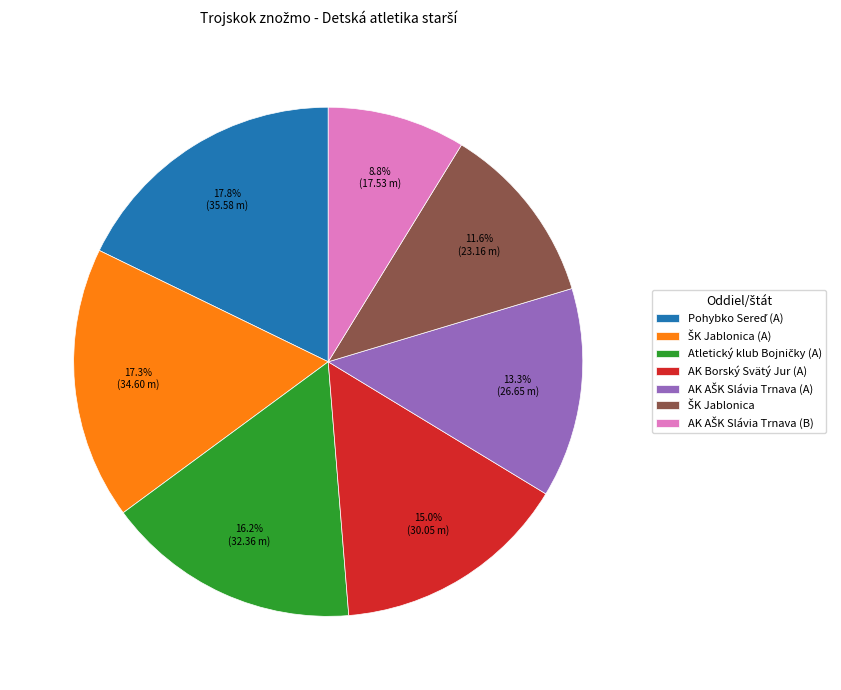

To the nearest percent, what is the difference between the largest and smallest slice percentages?

9%